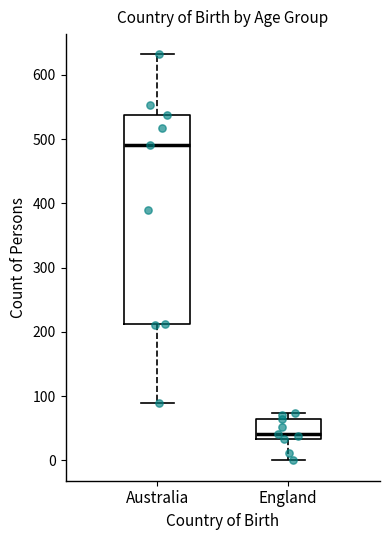

Reading left to right, transcribe this box plot: for each box, give where its median line is, the range the box spans, and where its two whiskers end, as read against the y-axis. The values are not printed on the chart, so give them approximately, as read against the axis.

Australia: median 490, box 210 to 540, whiskers 90 to 630
England: median 40, box 30 to 60, whiskers 0 to 70